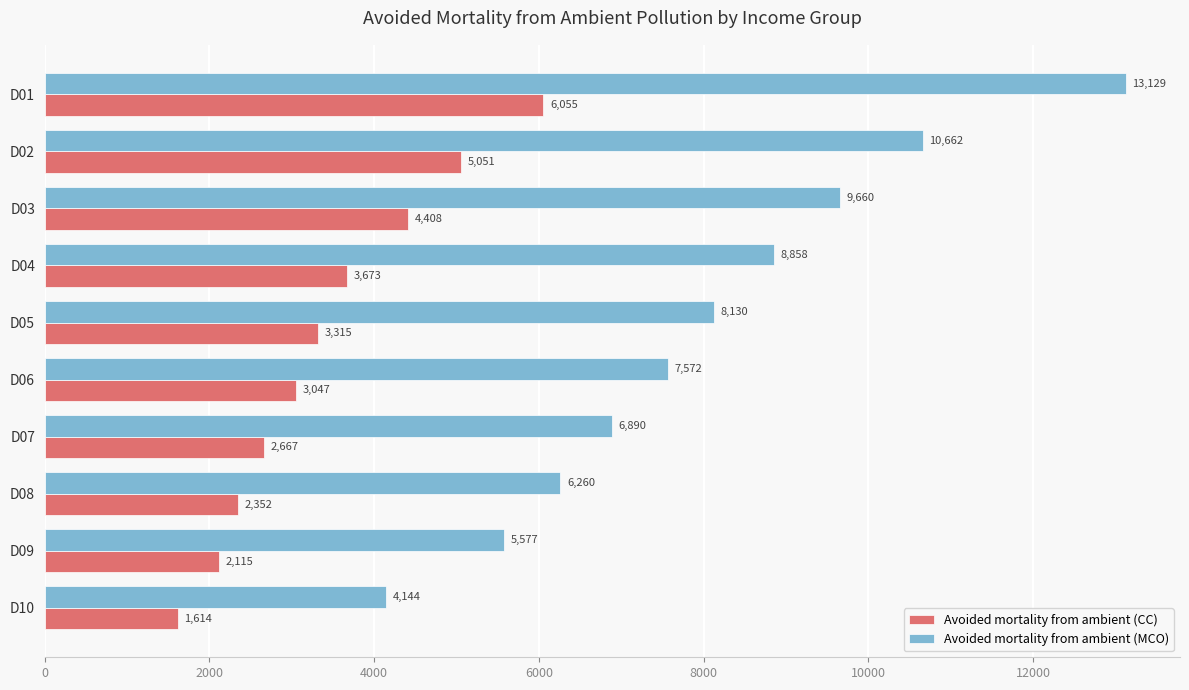

What is the minimum value for Avoided mortality from ambient (MCO)?

4143.5